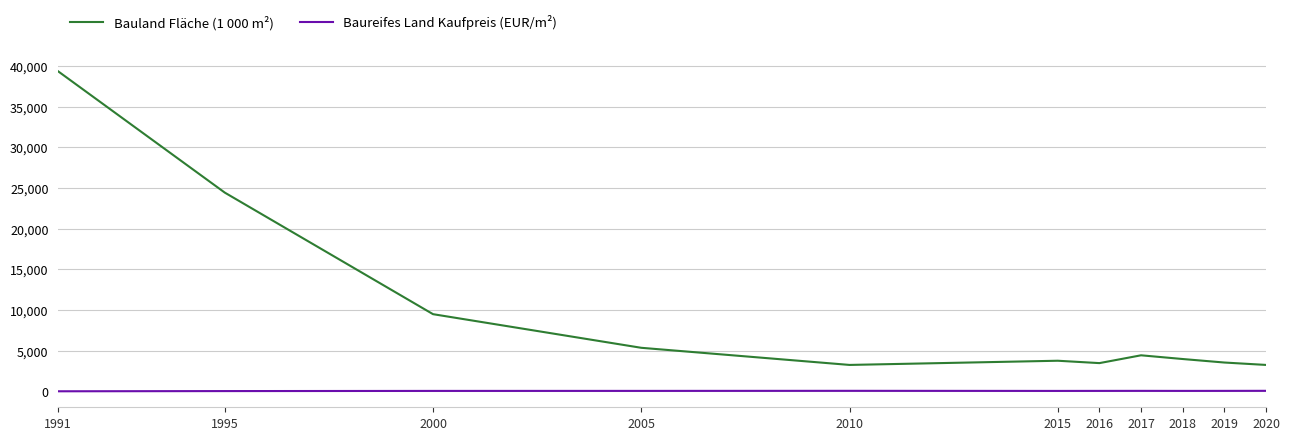

True or false: Bauland Fläche (1 000 m²) has a value of 15205.9 at 1991.

False